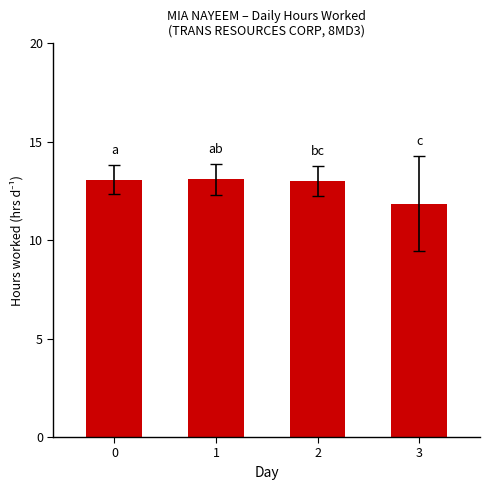

What is the sum of the values at 3 and 1?

24.9